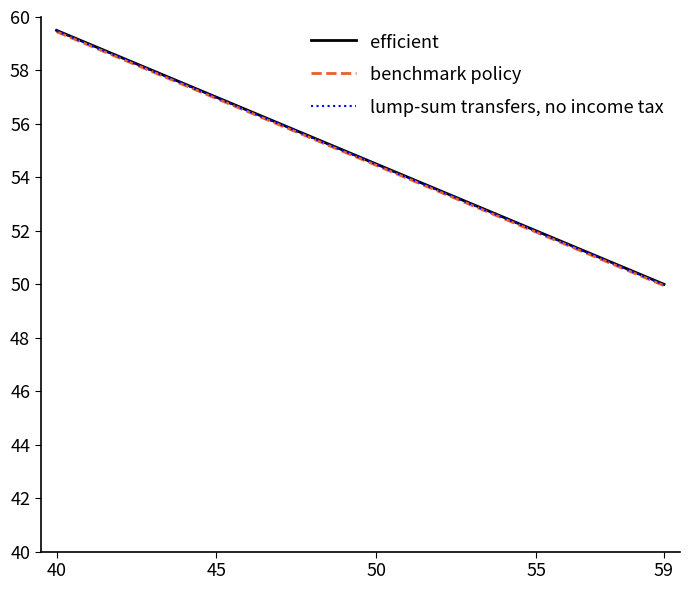

True or false: lump-sum transfers, no income tax and efficient intersect in this chart.

False